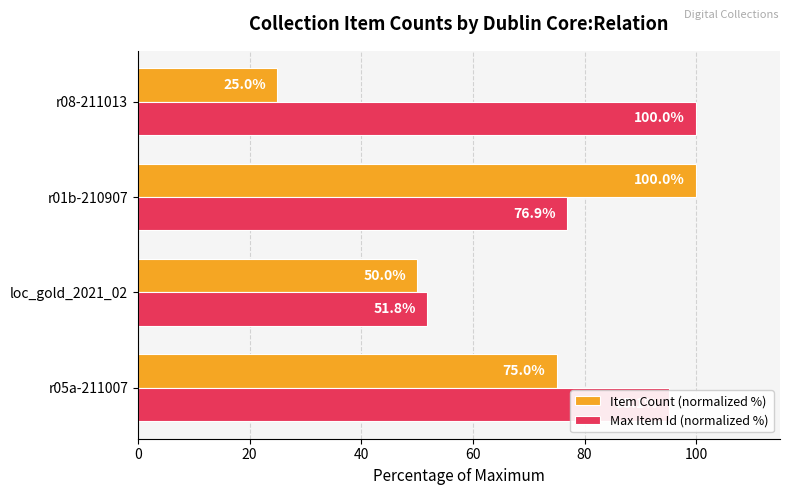

What is the sum of all Max Item Id (normalized %) values?

323.8